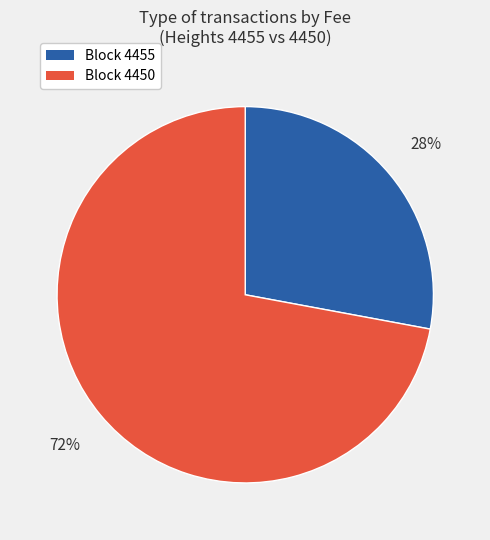

The Block 4455 slice represents 18% of the pie. True or false?

False